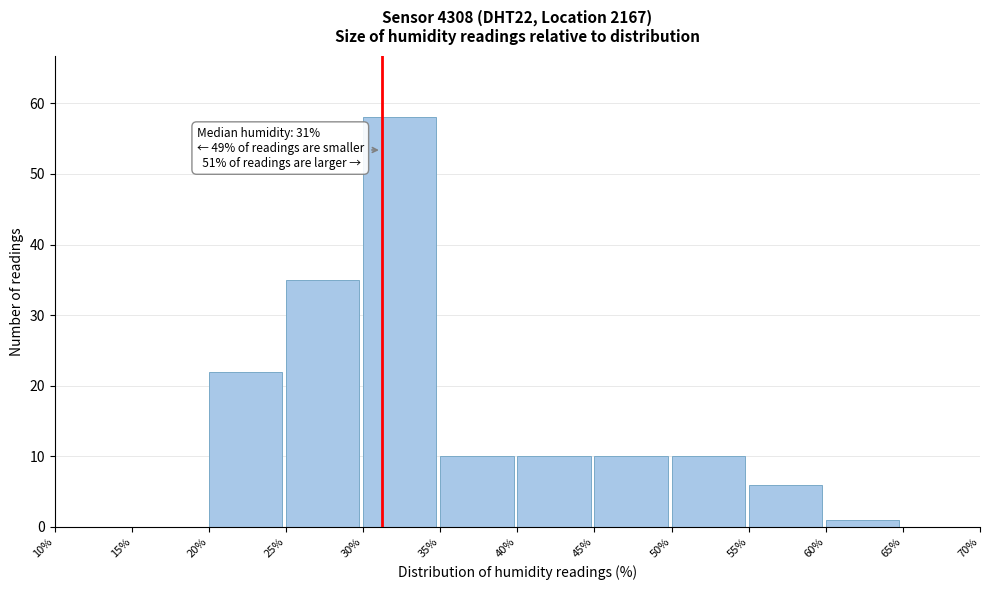

Over which range of the x-axis is the bar tallest?

30% to 35%